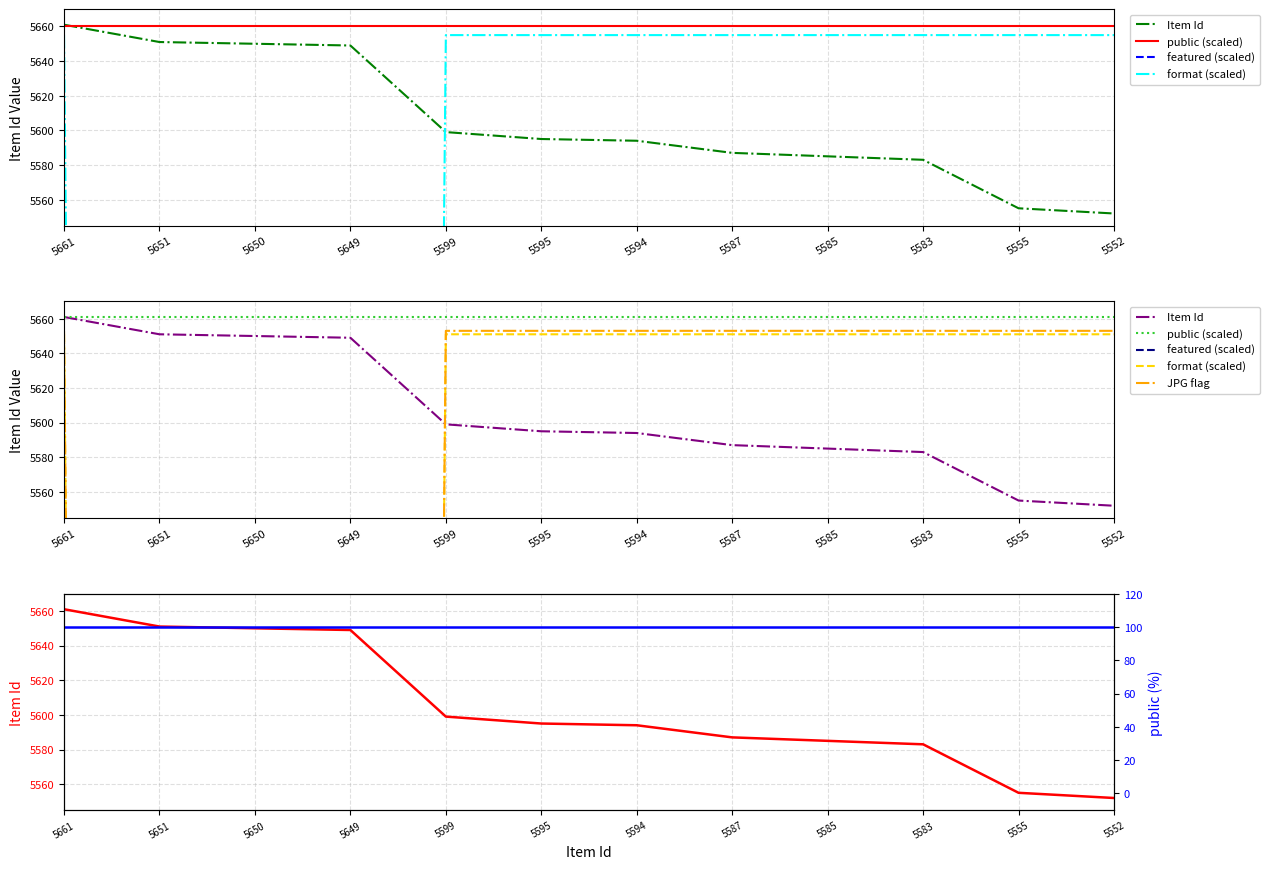

Reading right to left, list all the values displayed in this chart.

Item Id: 5552	5555	5583	5585	5587	5594	5595	5599	5649	5650	5651	5661
public (scaled): 5661	5661	5661	5661	5661	5661	5661	5661	5661	5661	5661	5661
featured (scaled): 47	47	47	47	47	47	47	47	47	47	47	47
format (scaled): 5651	5651	5651	5651	5651	5651	5651	5651	43	43	43	5651
JPG flag: 5653	5653	5653	5653	5653	5653	5653	5653	41	41	41	5653
public (%): 100	100	100	100	100	100	100	100	100	100	100	100